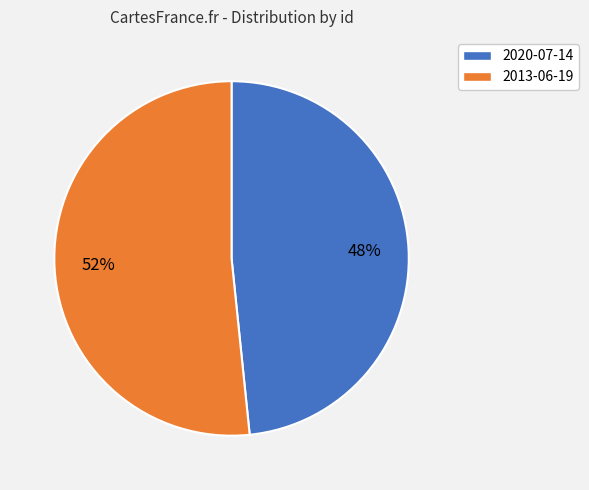

Is it true that 2013-06-19 is 52% of the pie?

True